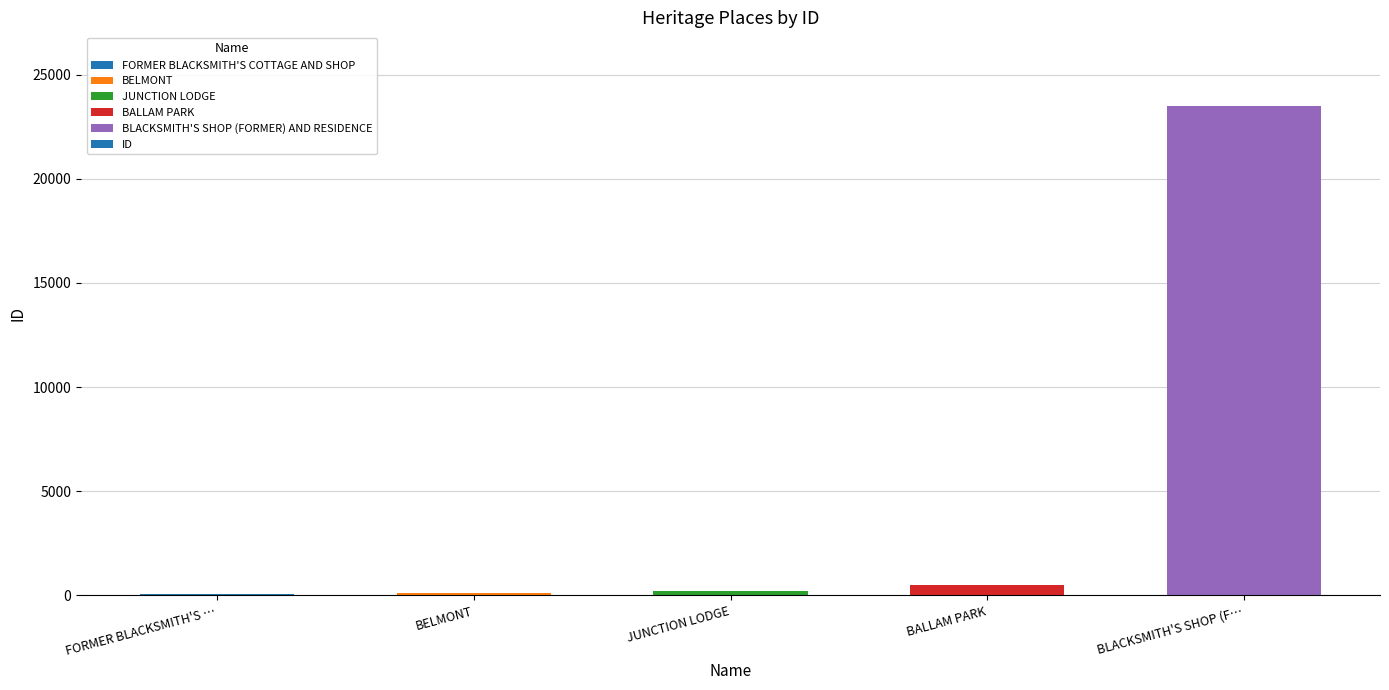

Are the bars grouped side by side (vs. stacked)?

No